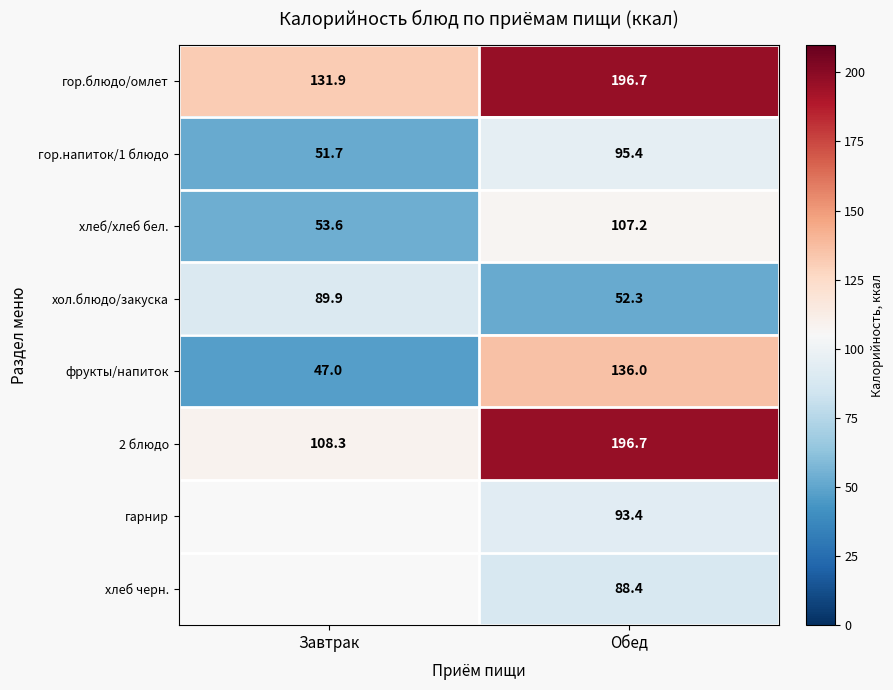

What is the total value across all series at Завтрак?

482.4